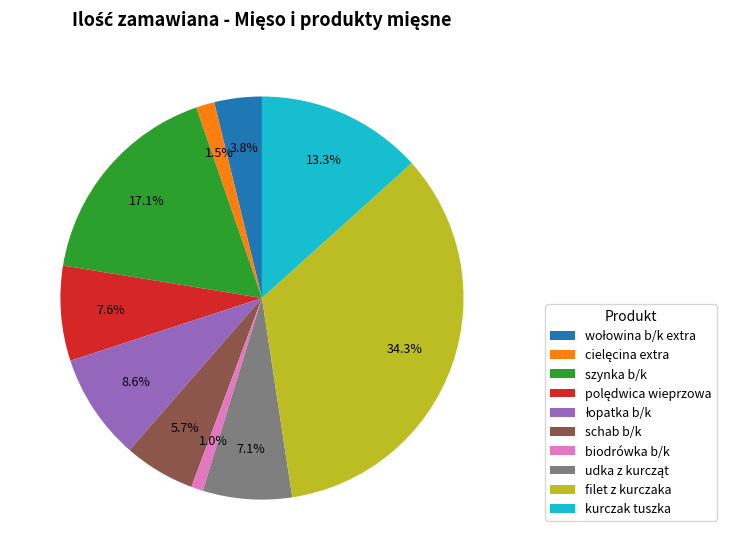

What portion of the pie excludes biodrówka b/k?

99.0%